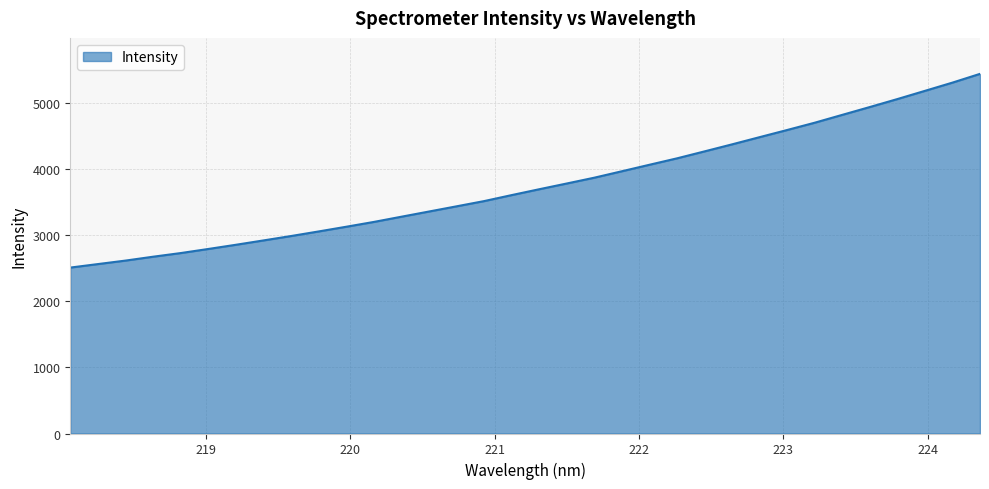

What is the difference between the maximum and minimum values?

2930.0